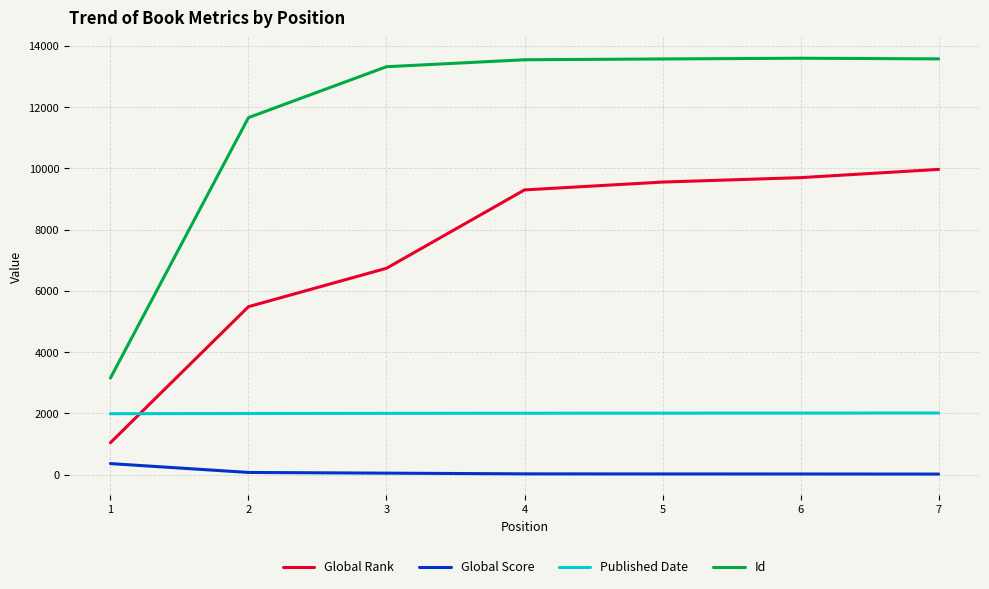

How many series are shown in this chart?

4